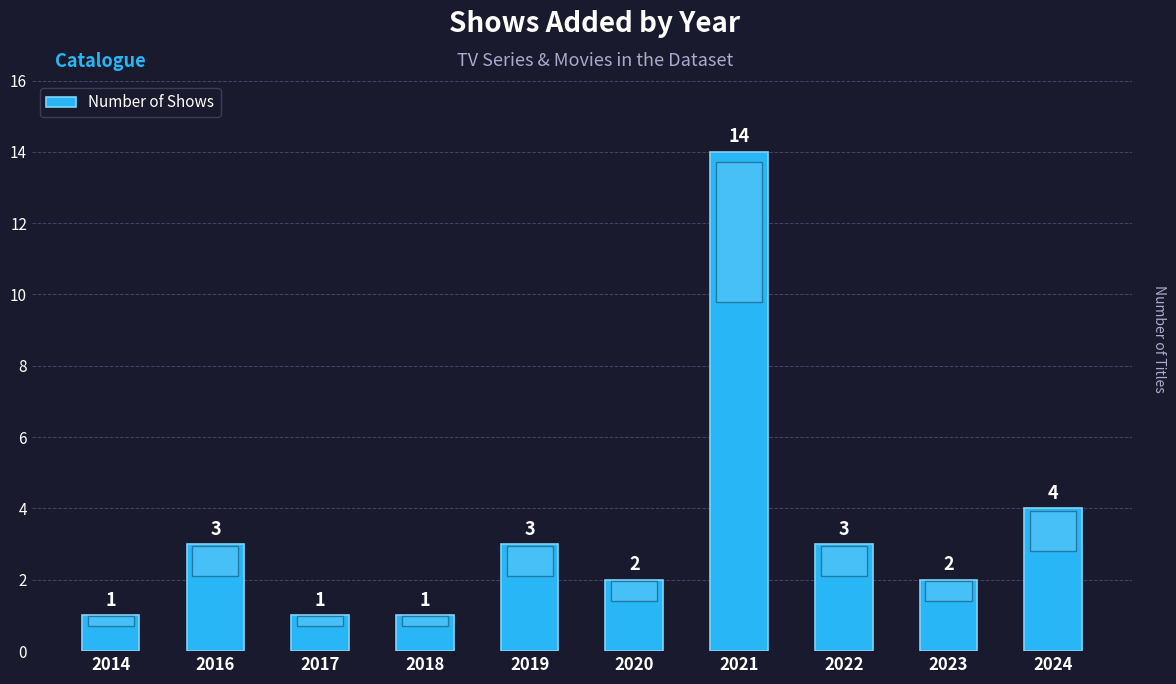

What is the change in value from 2023 to 2024?

+2